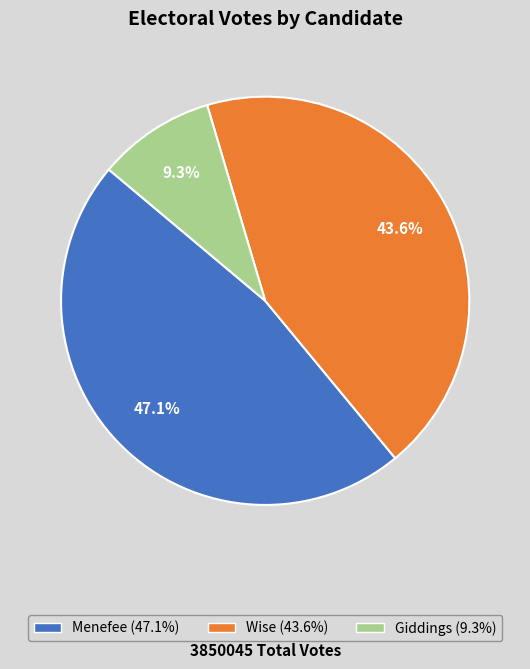

Which category has the smallest portion of the pie?

Giddings